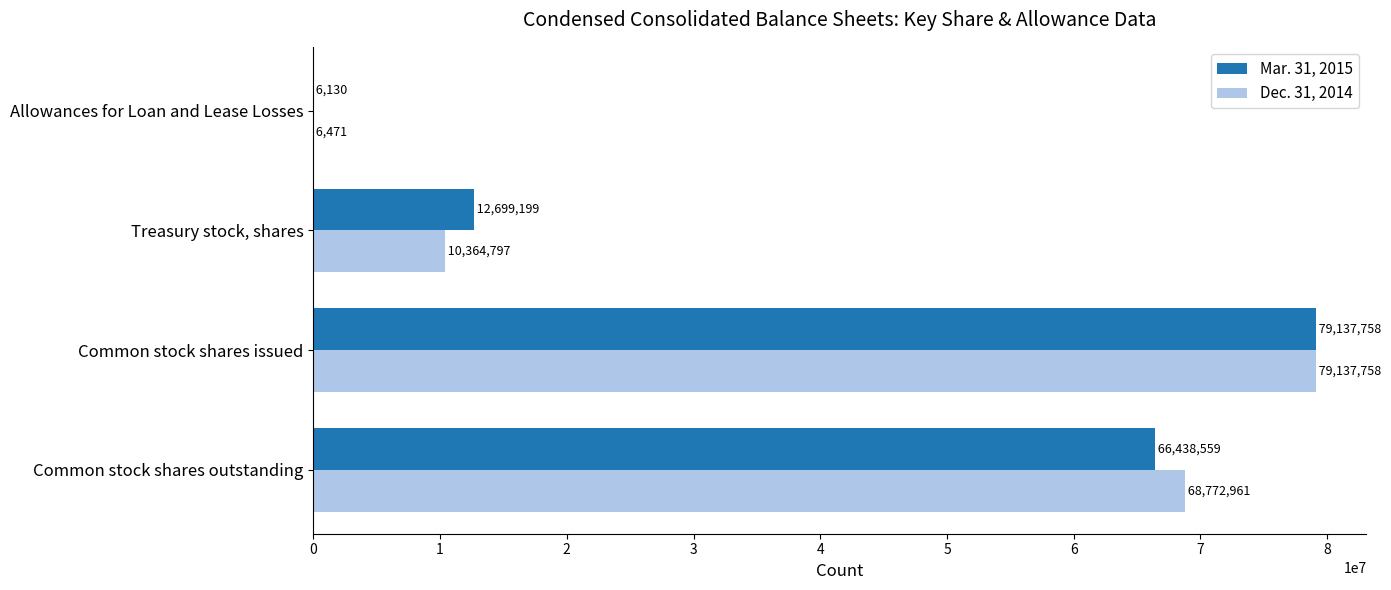

Where is Dec. 31, 2014 nearest to the value 39572114?

Common stock shares outstanding